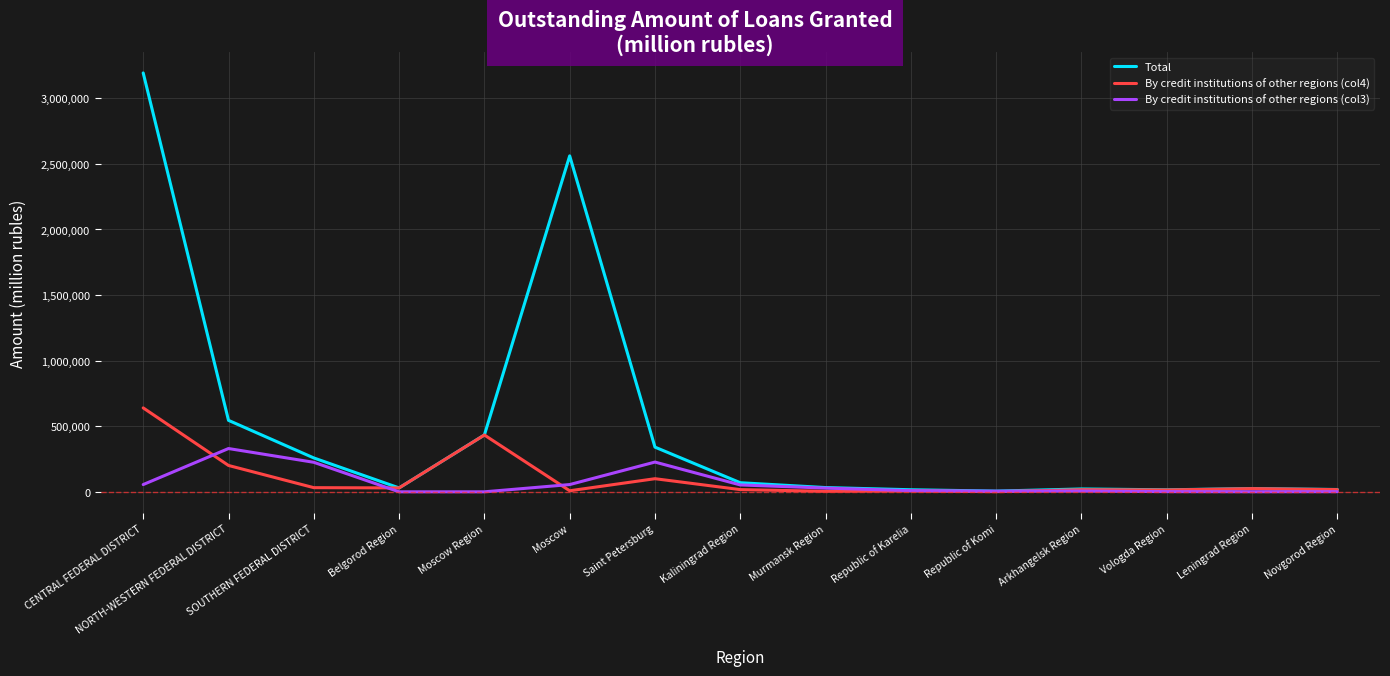

Is it true that Total equals 199087 at Saint Petersburg?

False